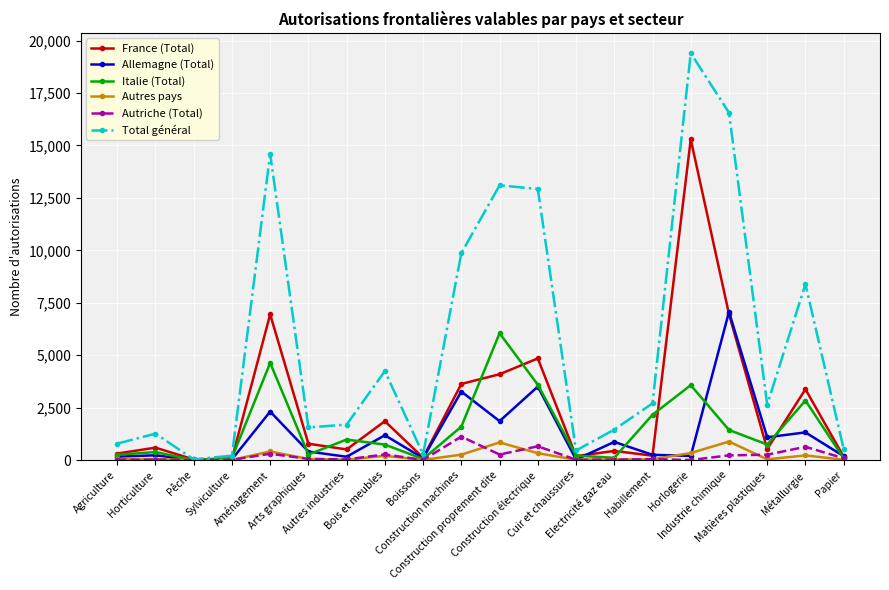

Where is Allemagne (Total) nearest to the value 3531?

Construction électrique